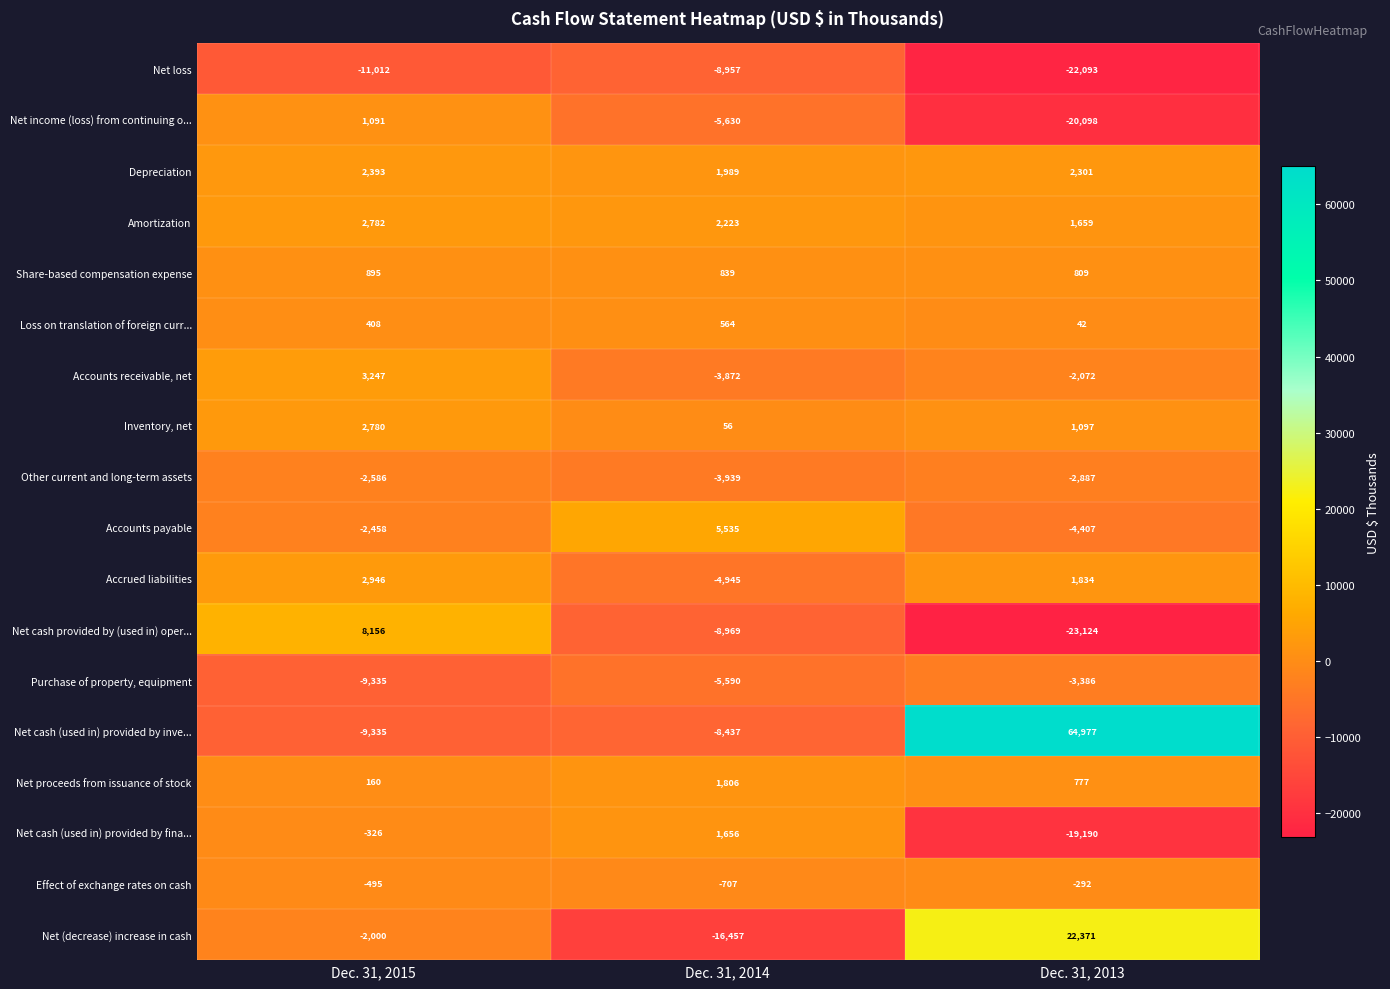

Is it true that Net income (loss) from continuing o... equals -2438 at Dec. 31, 2014?

False